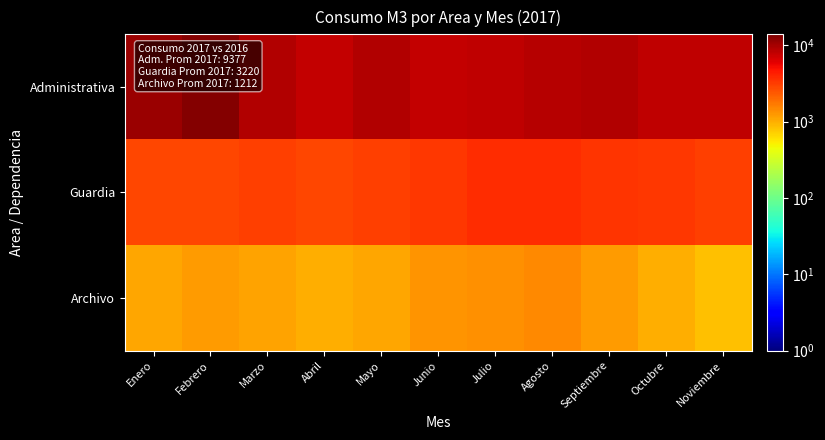

Reading left to right, transcribe all the data shown in this chart.

Administrativa: Enero=11036	Febrero=13280	Marzo=9240	Abril=8000	Mayo=8960	Junio=7880	Julio=8160	Agosto=8720	Septiembre=9120	Octubre=8200	Noviembre=8040
Guardia: Enero=2920	Febrero=2891	Marzo=3039	Abril=2862	Mayo=3074	Junio=3307	Julio=3681	Agosto=3766	Septiembre=3438	Octubre=3273	Noviembre=3108
Archivo: Enero=1104	Febrero=1208	Marzo=1111	Abril=999	Mayo=1098	Junio=1294	Julio=1386	Agosto=1487	Septiembre=1220	Octubre=1027	Noviembre=840